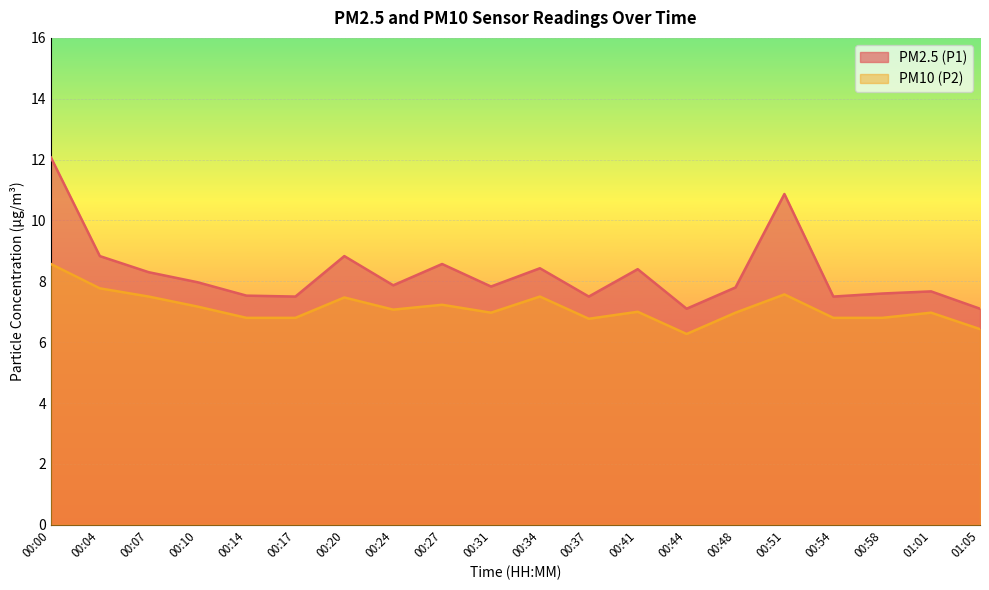

True or false: PM2.5 (P1) and PM10 (P2) cross at least once.

False